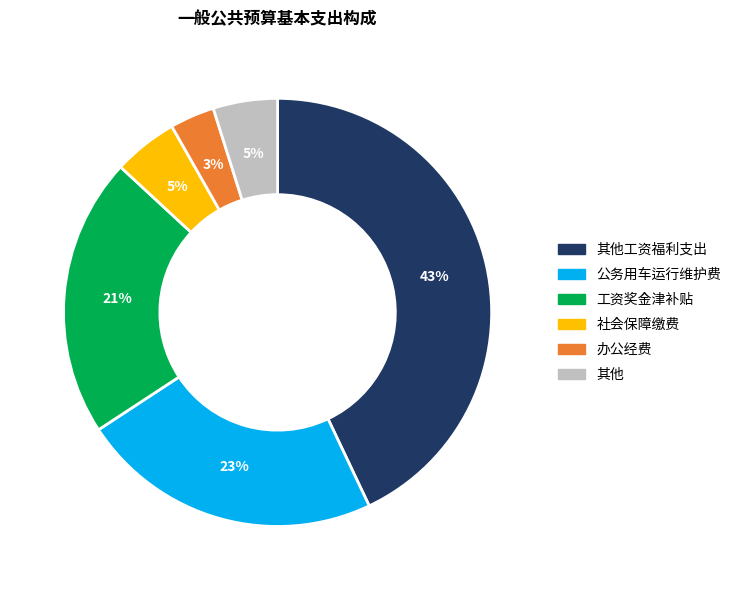

Is there a majority slice in this chart?

No